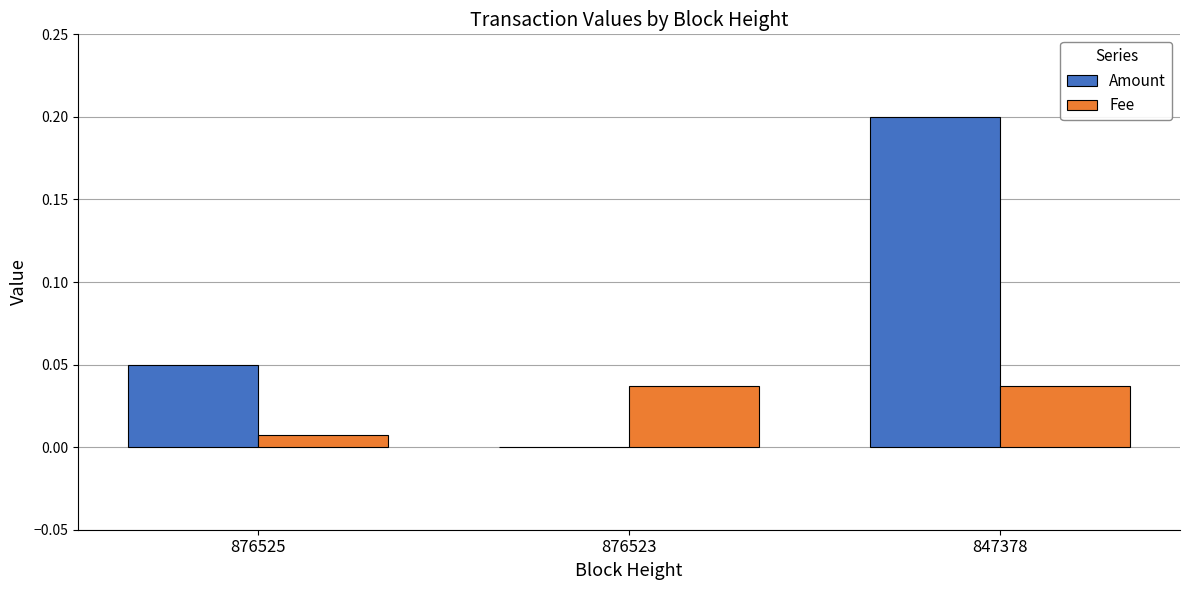

What are all the series names shown in the legend?

Amount, Fee